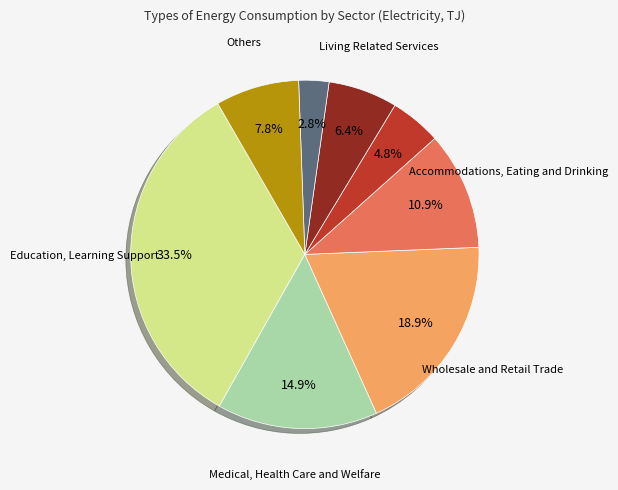

Is there any slice that represents more than half of the pie?

No